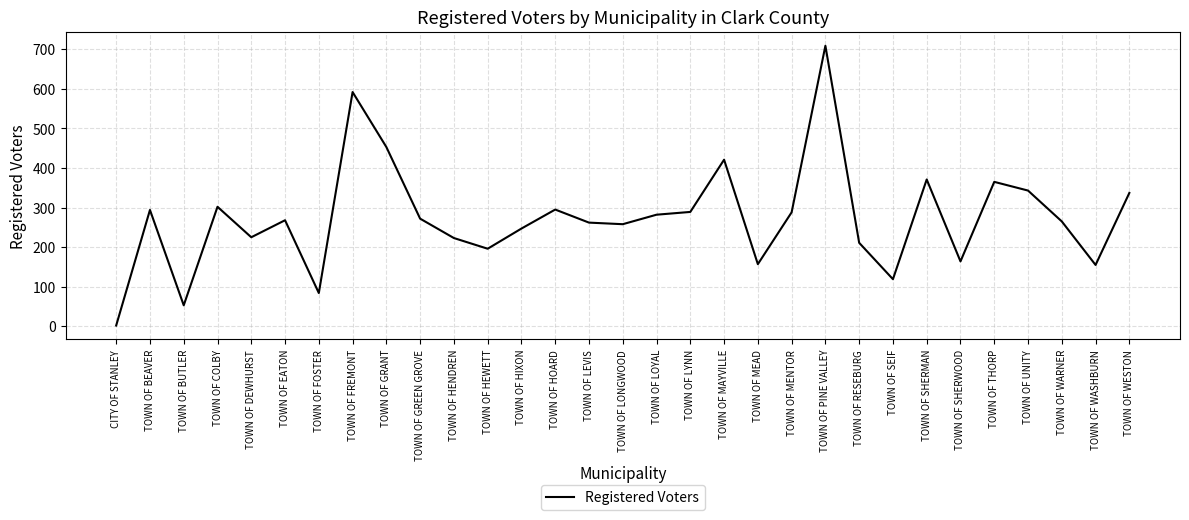

What is the difference between the values at TOWN OF SHERMAN and TOWN OF PINE VALLEY?

338